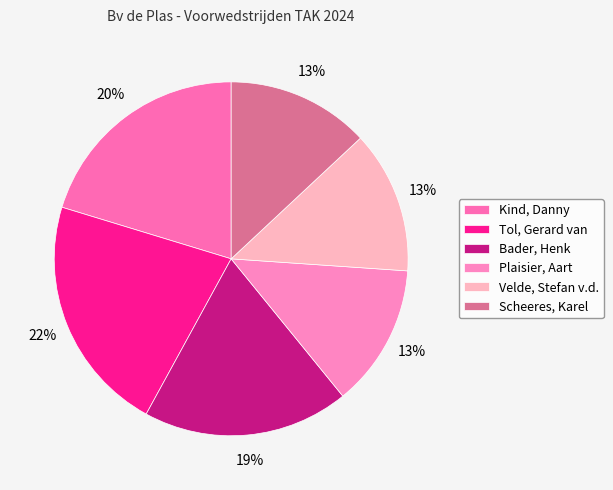

Count the number of slices in the pie.

6